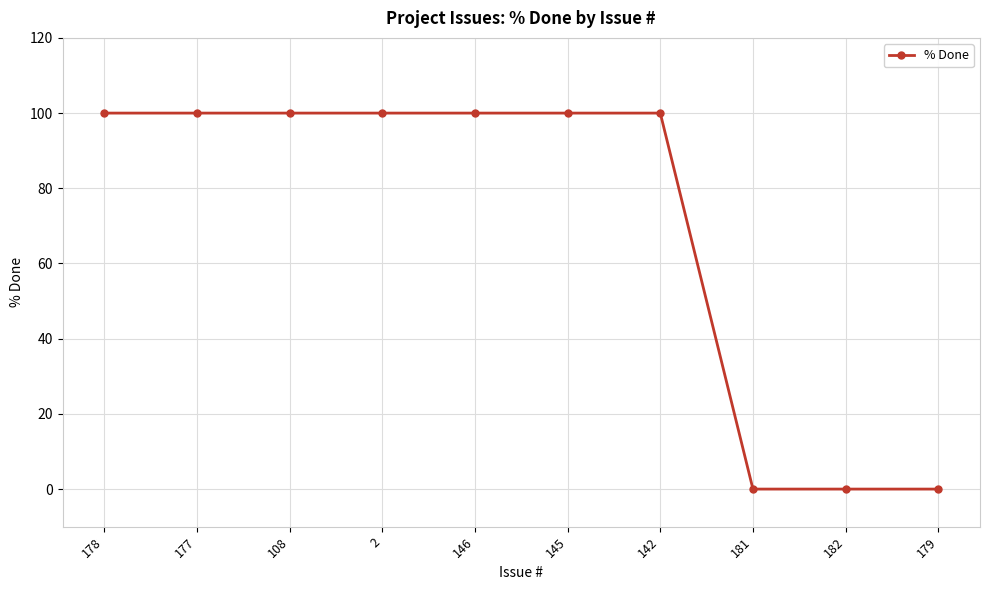

What is the greatest value displayed?

100